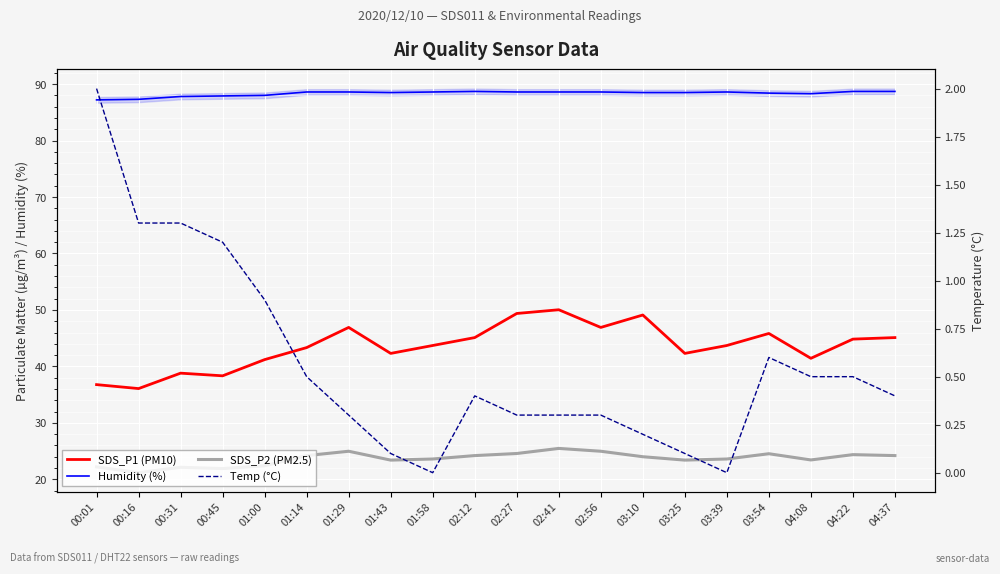

True or false: SDS_P2 (PM2.5) and SDS_P1 (PM10) intersect in this chart.

False